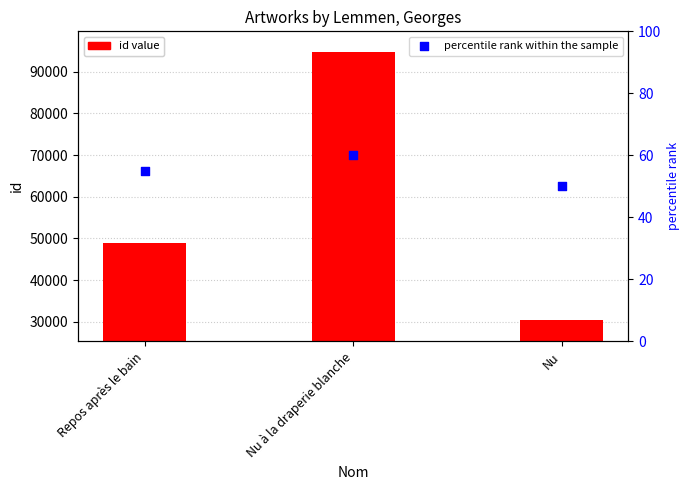

Which series has the widest spread of Y values?

id